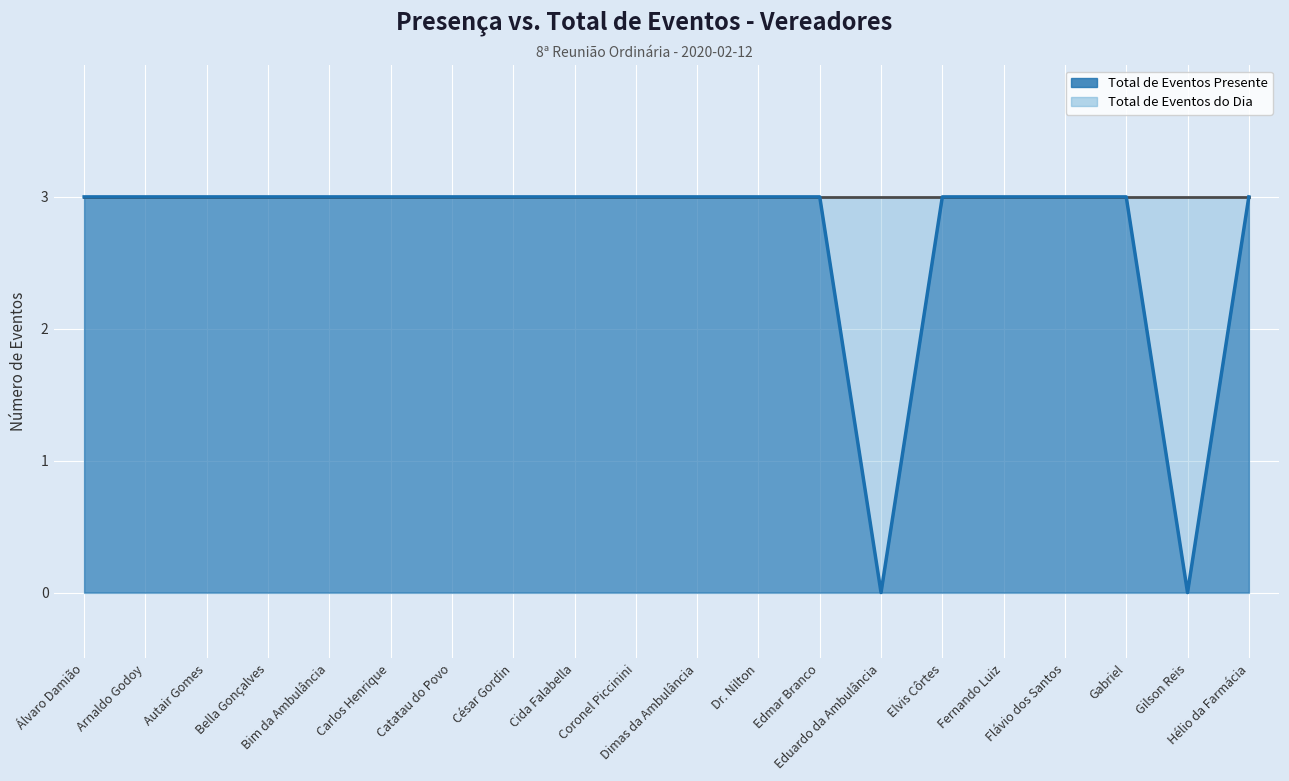

What value does the data have at Álvaro Damião?

3